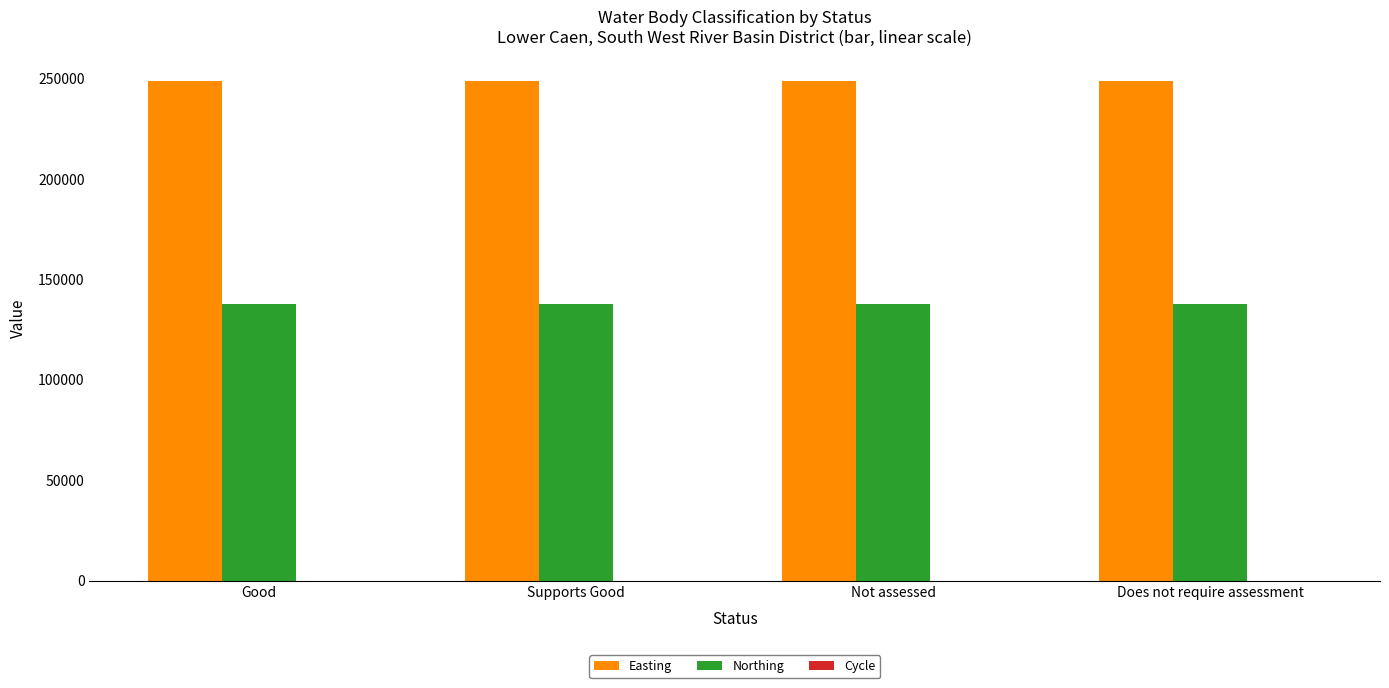

What is the greatest value displayed?

248744